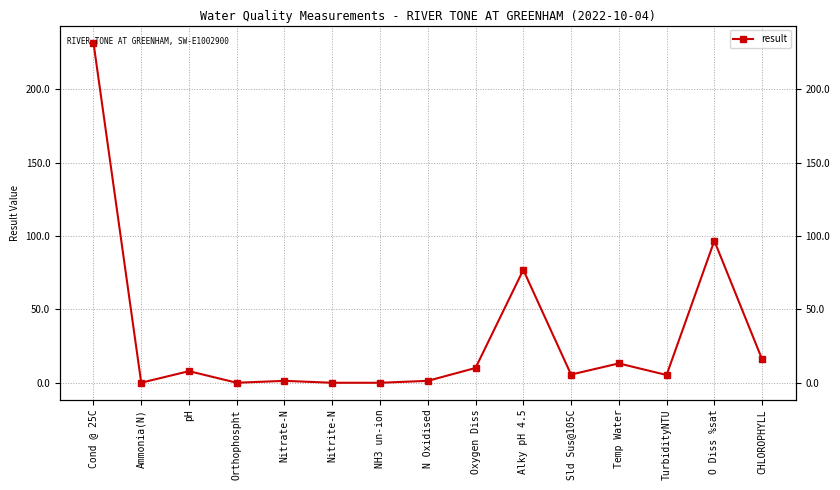

True or false: the data shows 9.0 at Sld Sus@105C.

False